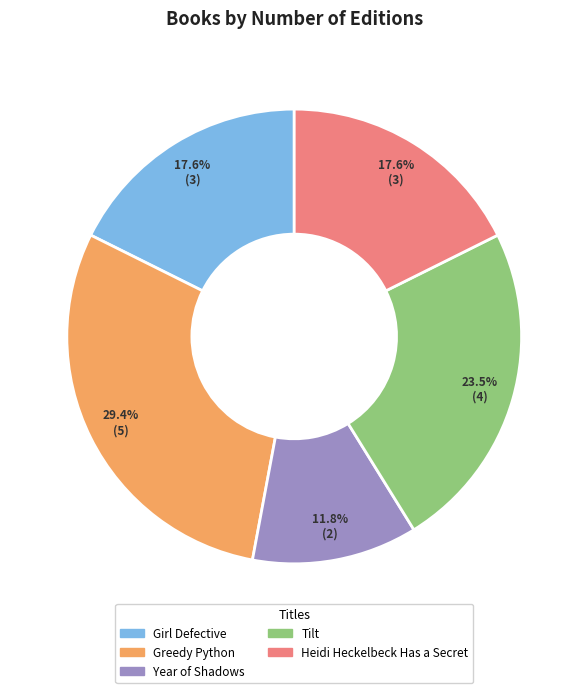

To the nearest percent, what is the combined percentage of Greedy Python and Tilt?

53%